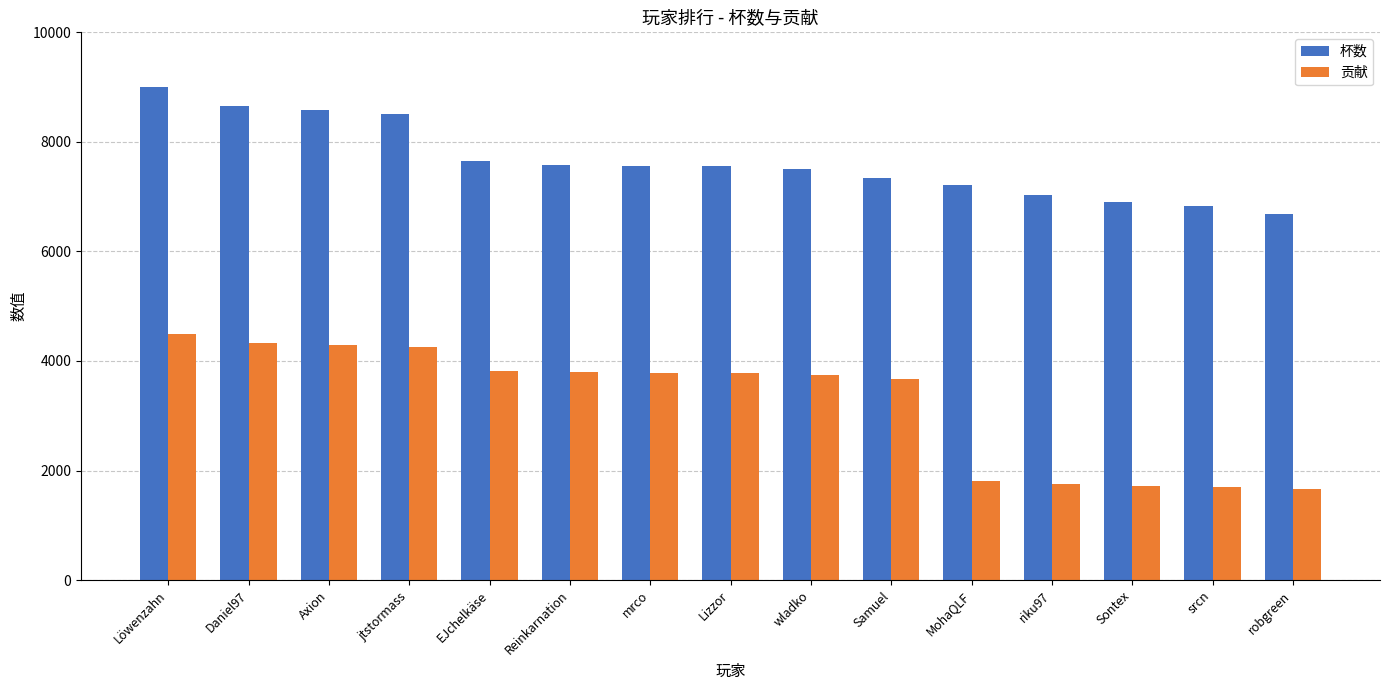

Are the bars grouped side by side (vs. stacked)?

Yes